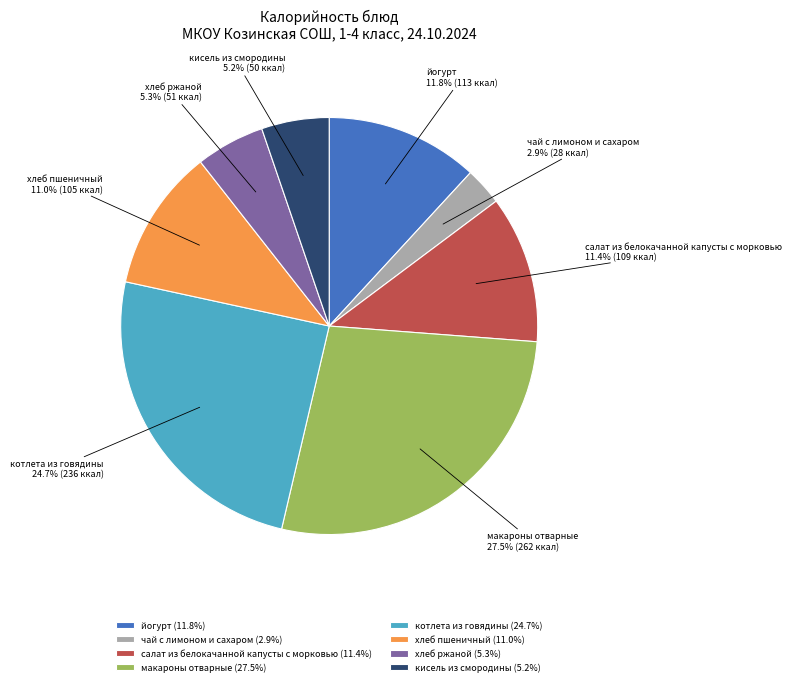

Approximately how many times larger is the value at йогурт compared to хлеб пшеничный?

1.1